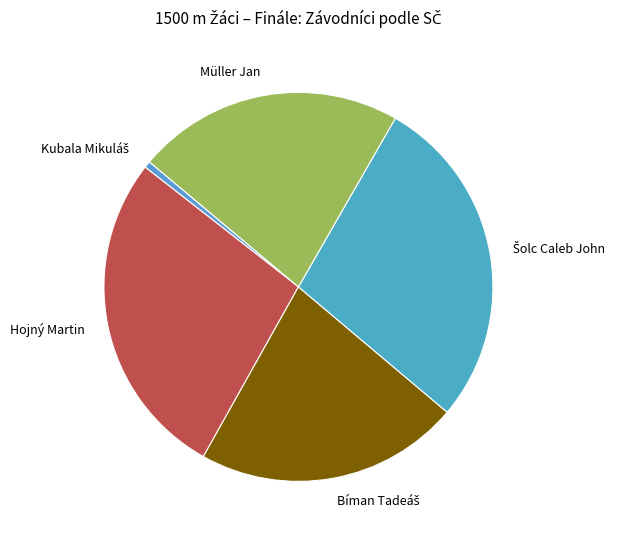

Does any single category account for the majority?

No